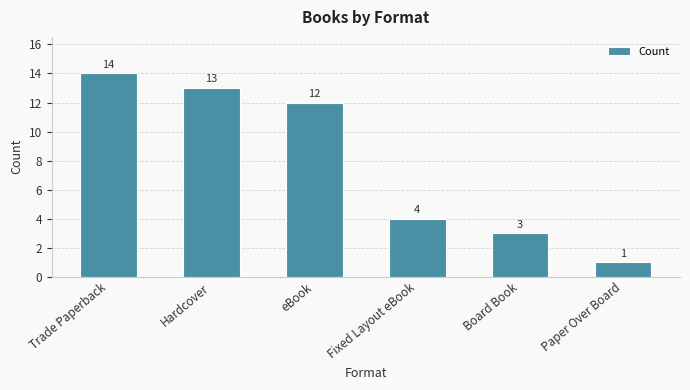

Reading left to right, extract all data points from this chart.

14	13	12	4	3	1